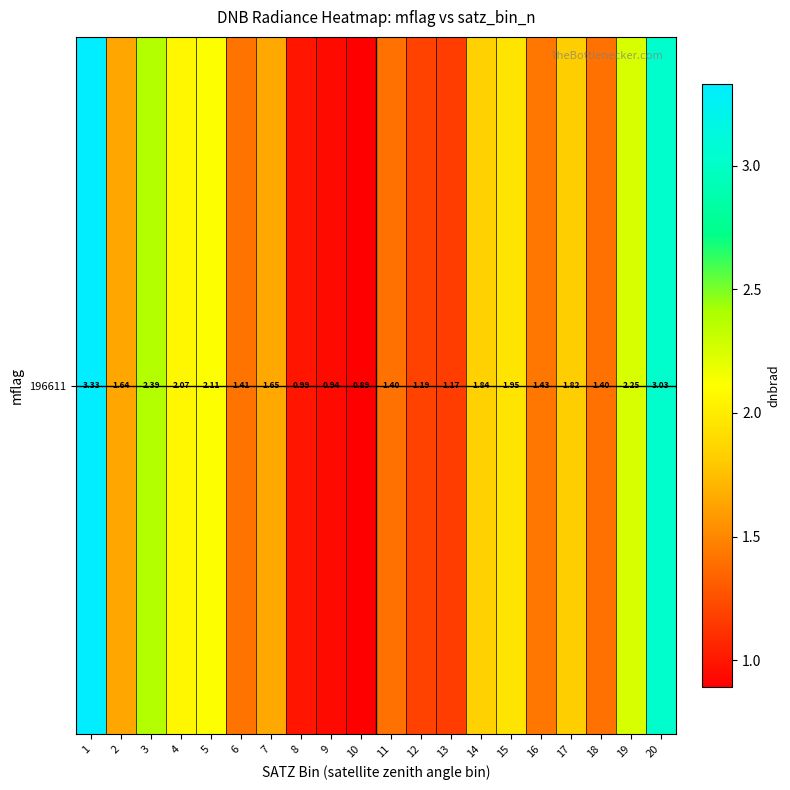

The value at 18 is 0.4. True or false?

False